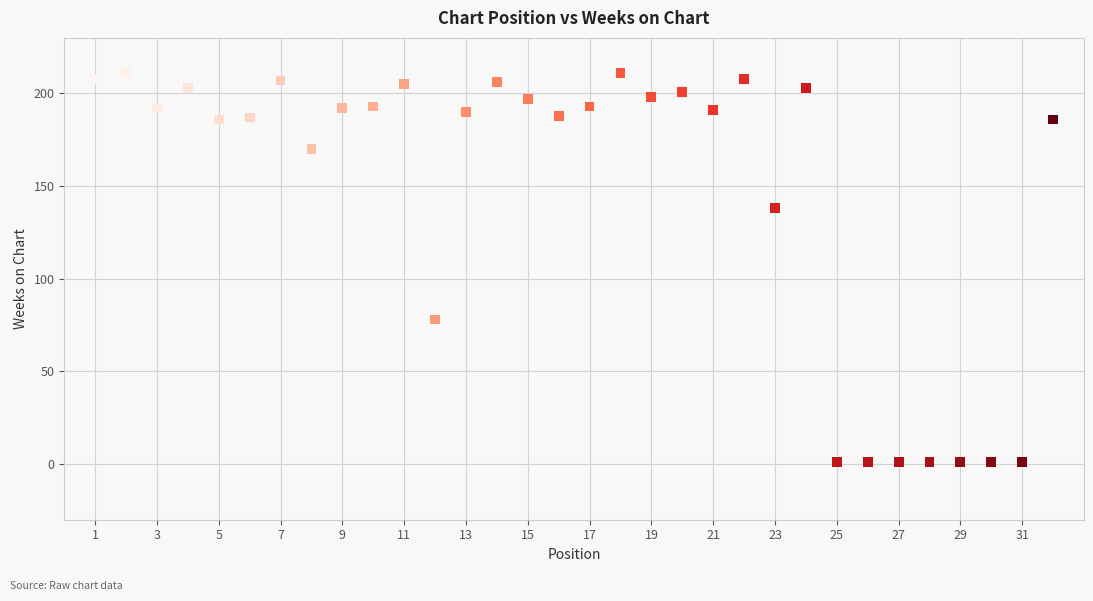

What Y value in the scatter plot is closest to 106?

78